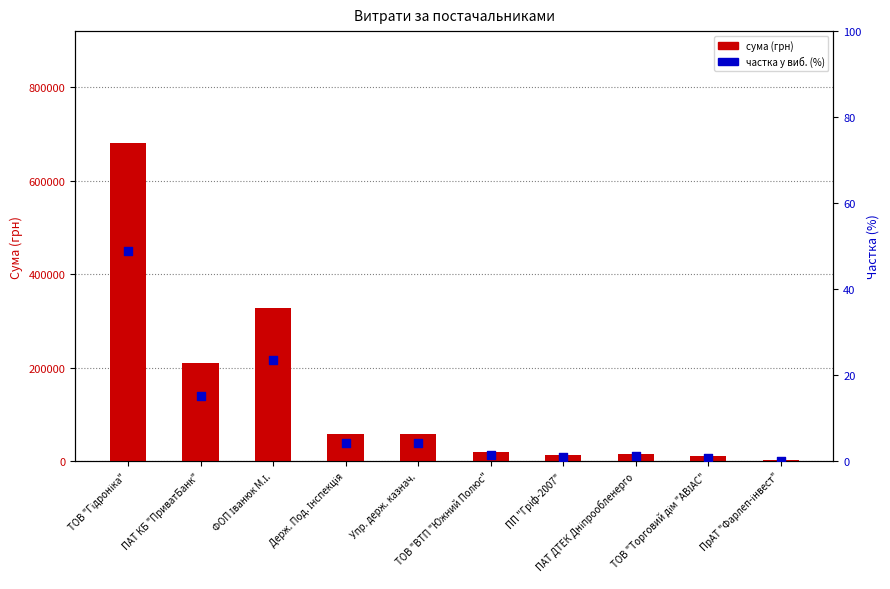

What are all the series names shown in the legend?

сума (грн), частка у виб. (%)